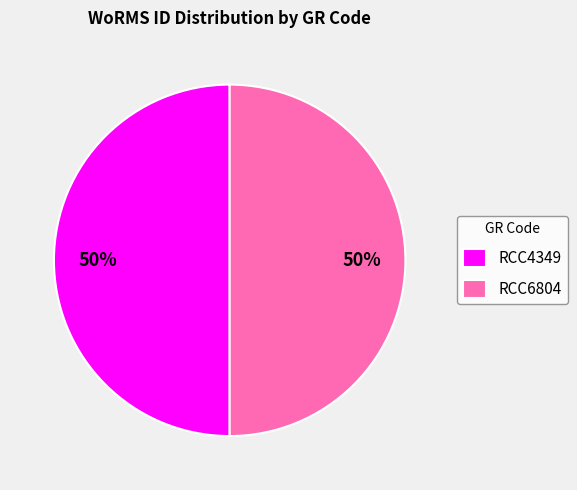

Combined, do RCC4349 and RCC6804 account for over 50%?

Yes